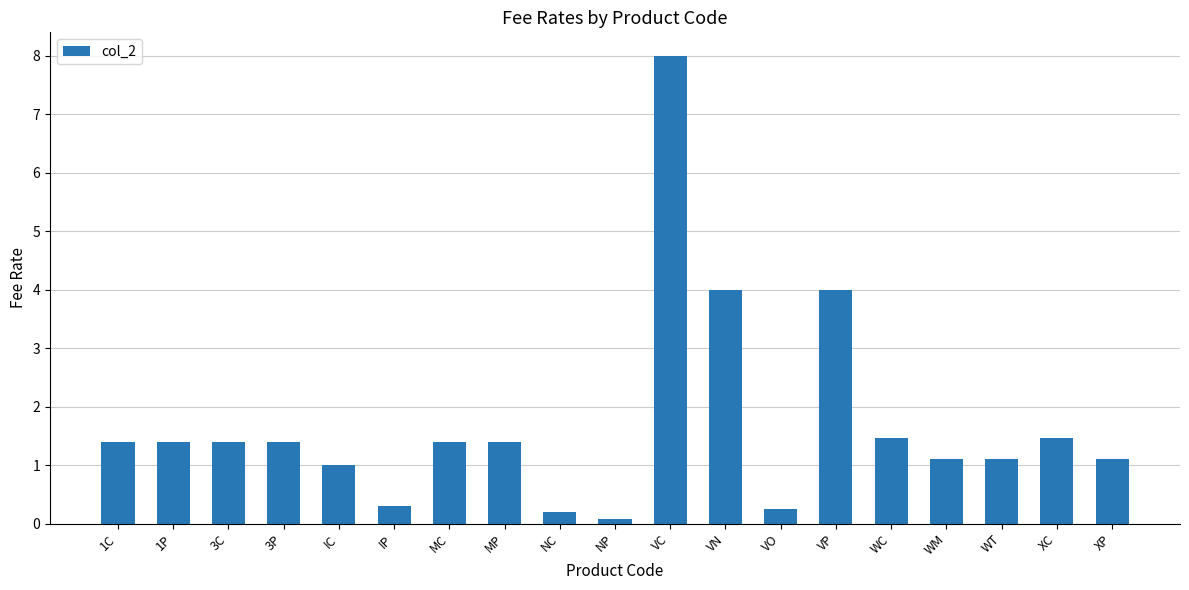

What value does the data have at NP?

0.1